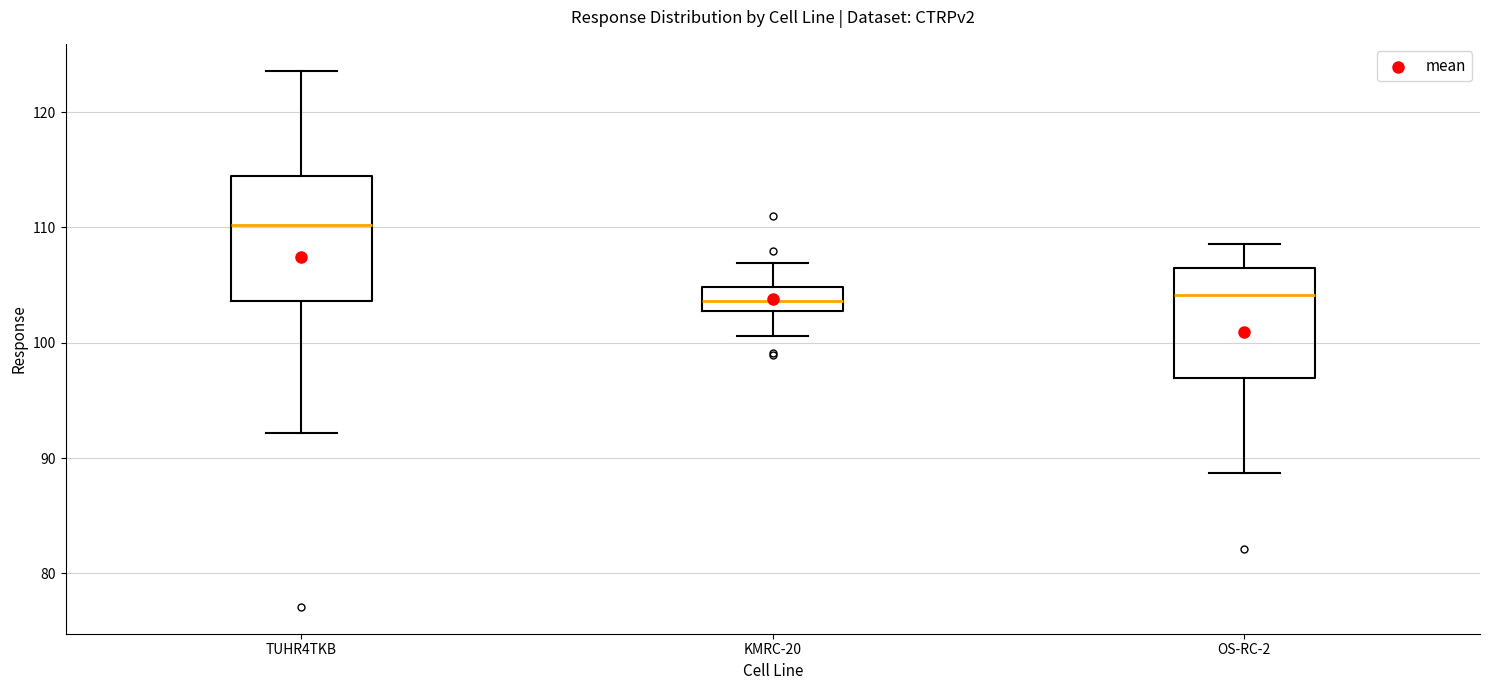

Where does the lower whisker of the box for KMRC-20 end on the y-axis? The values are not printed on the chart, so give them approximately, as read against the axis.

101